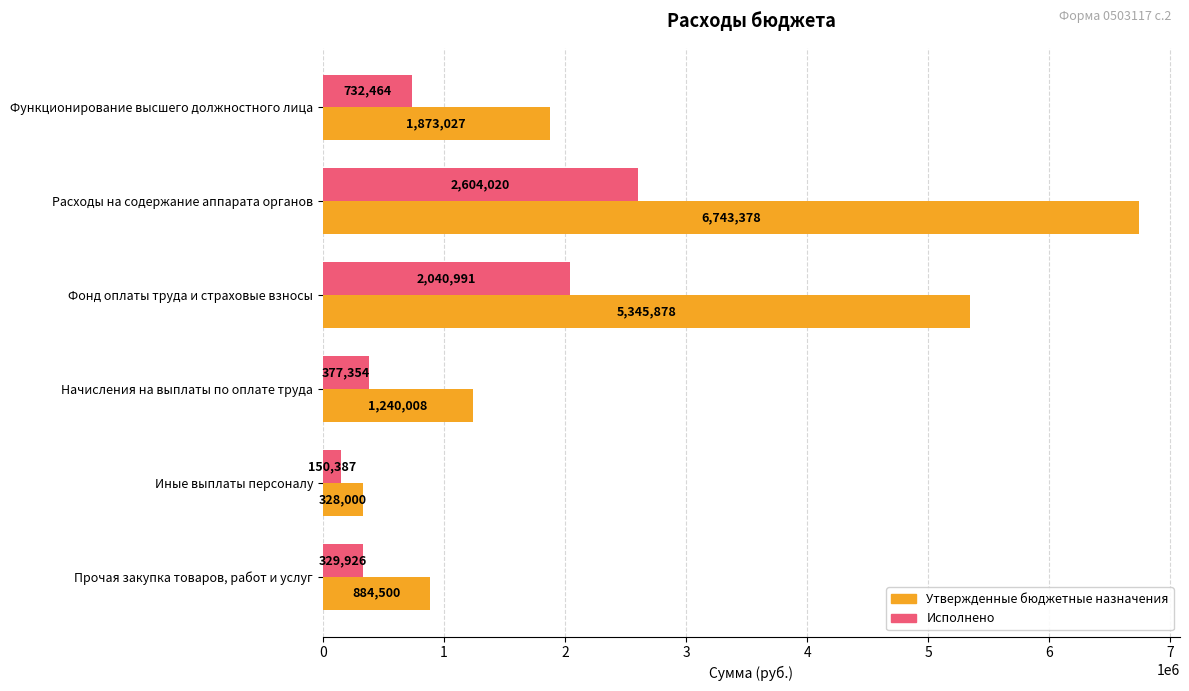

Rank the series at Начисления на выплаты по оплате труда from highest to lowest value.

Утвержденные бюджетные назначения, Исполнено